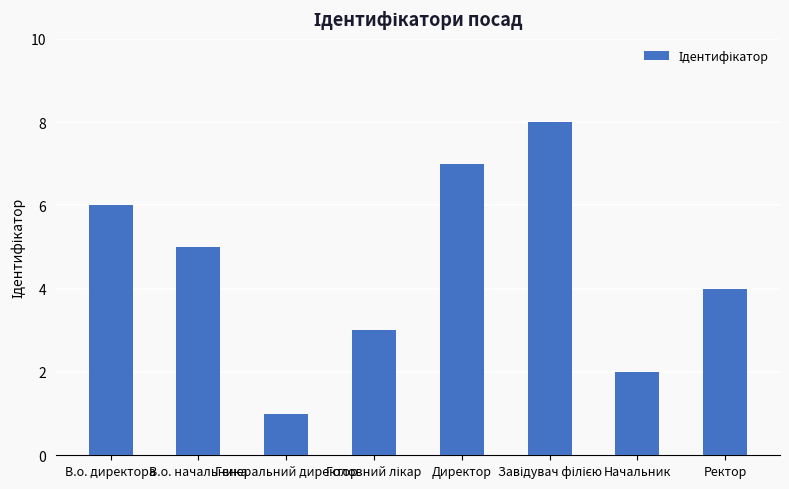

At which label is the value closest to 4?

Ректор